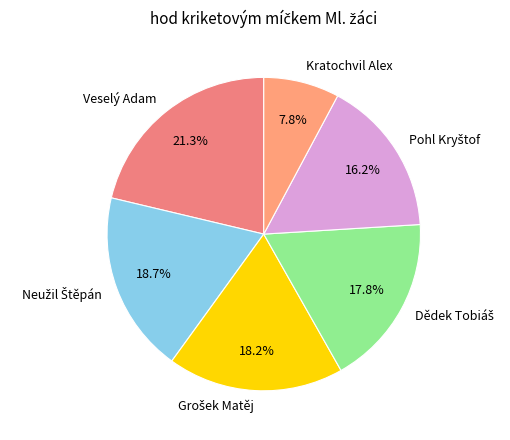

Approximately how many times larger is the value at Veselý Adam compared to Kratochvil Alex?

2.7